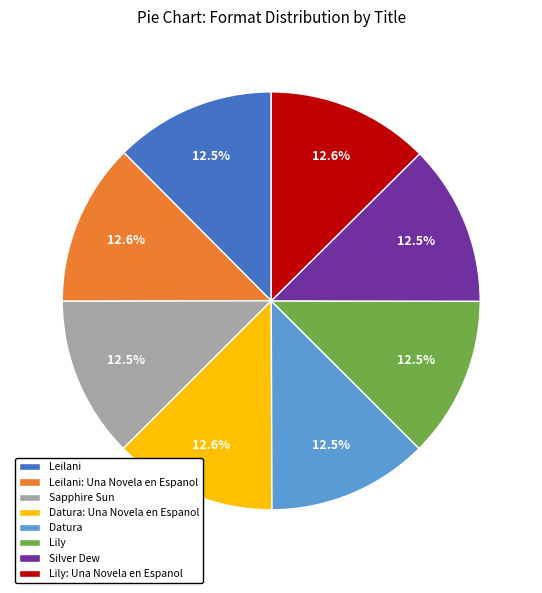

To the nearest percent, what is the average slice percentage?

12%